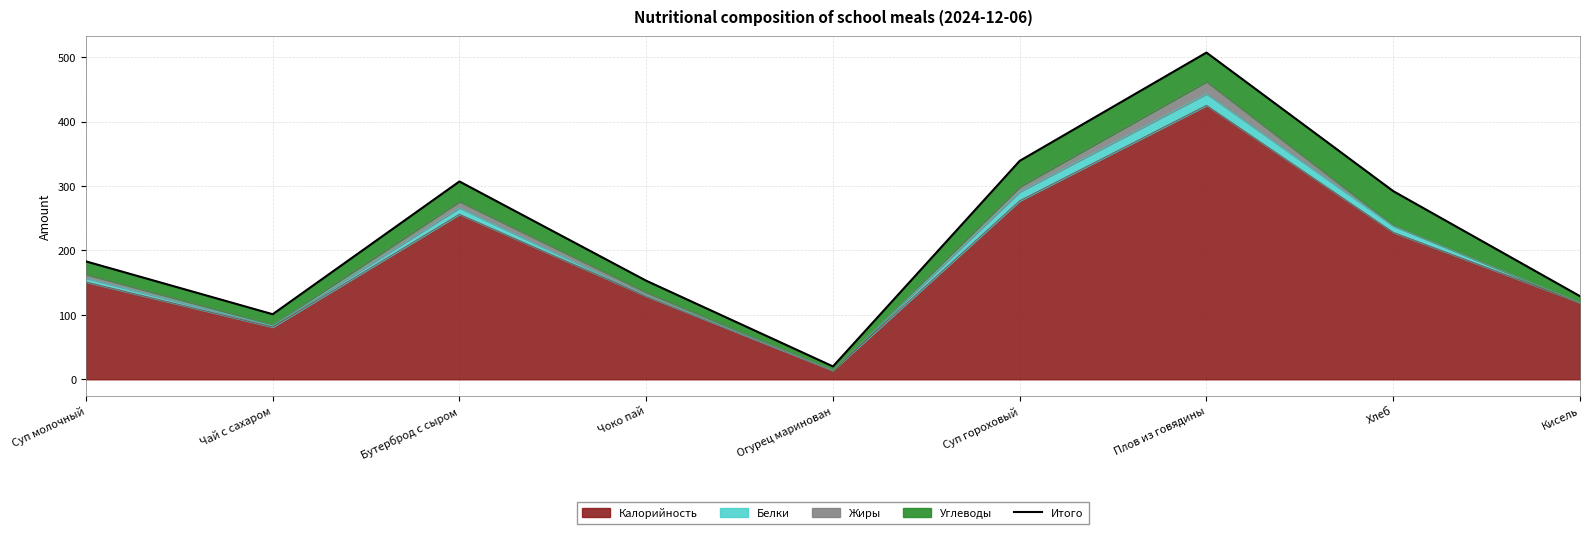

Between Огурец маринован and Хлеб, which is larger?

Хлеб